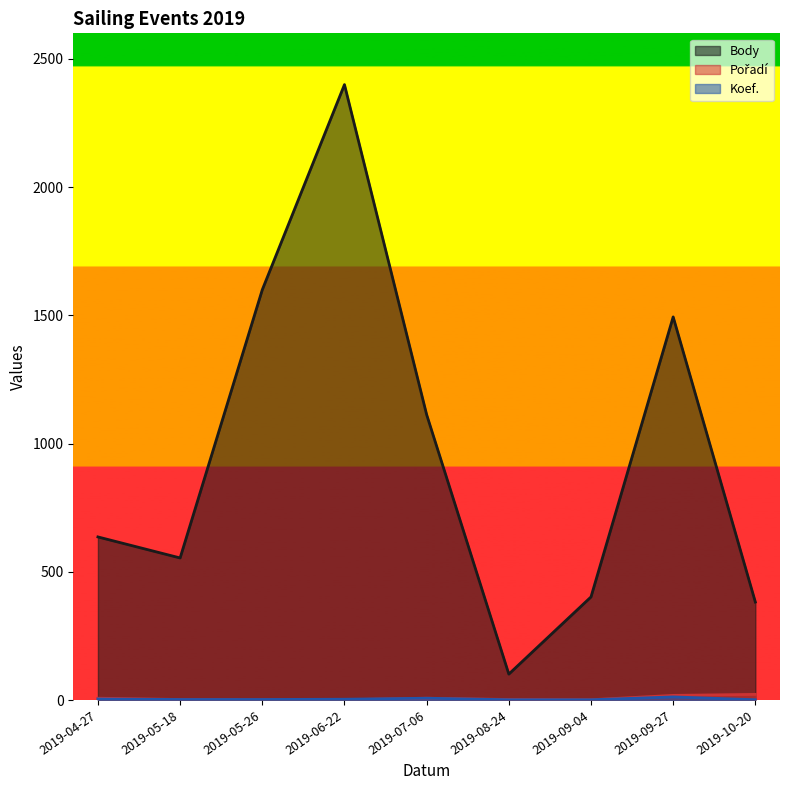

How many data points in Koef. are above 2?

4